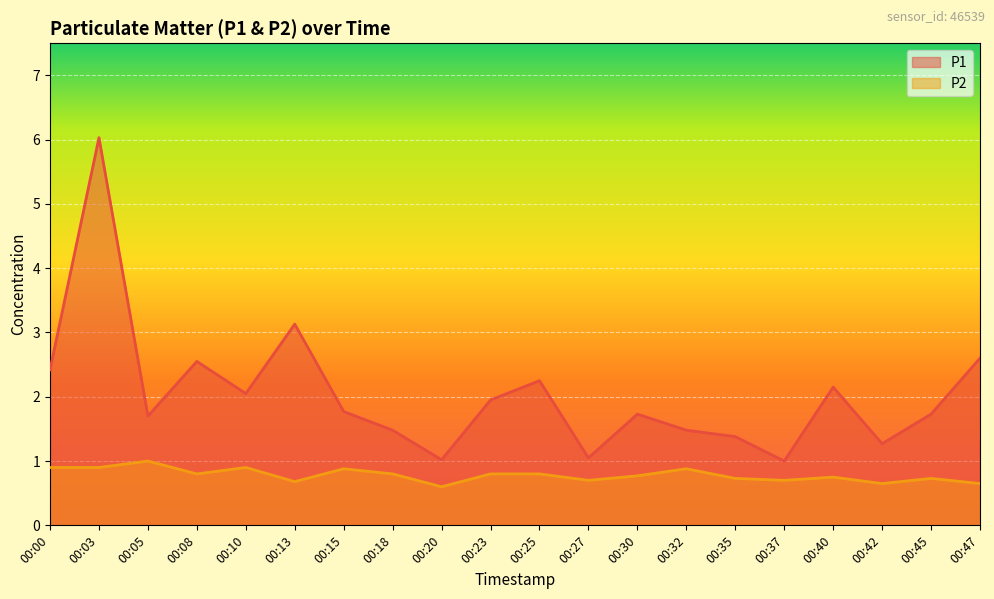

What is the sum of all P2 values?

15.6